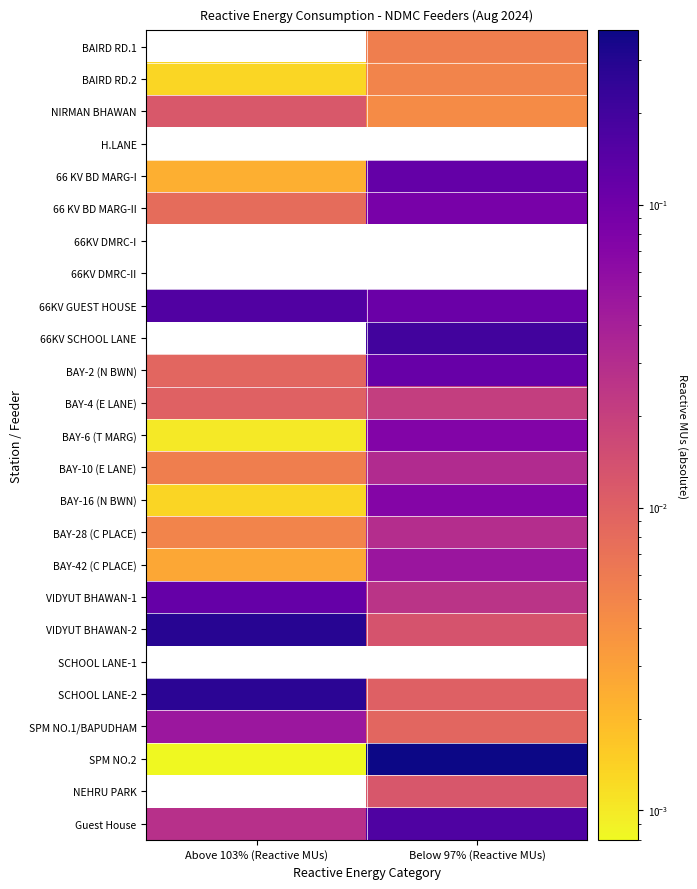

How many categories are shown in the chart?

2